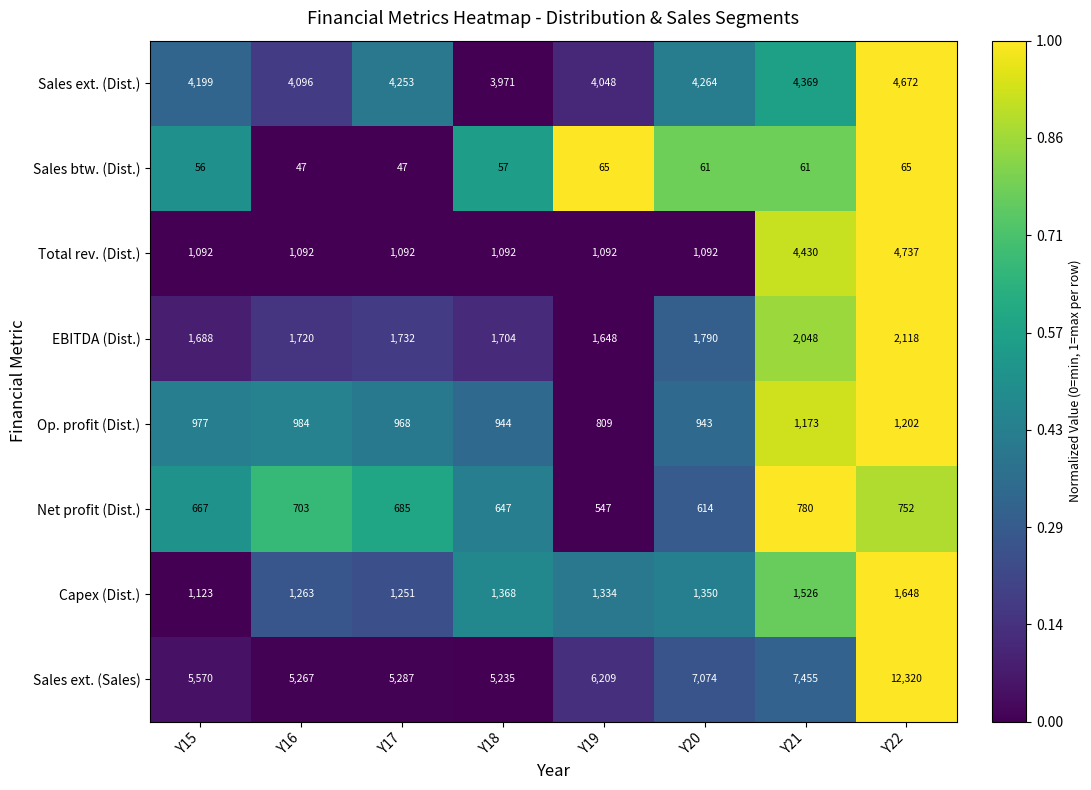

At which category is the sum across all series the highest?

Y22